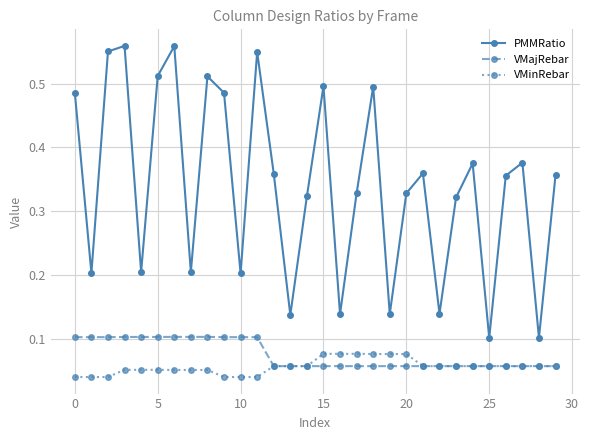

True or false: PMMRatio and VMinRebar cross at least once.

False